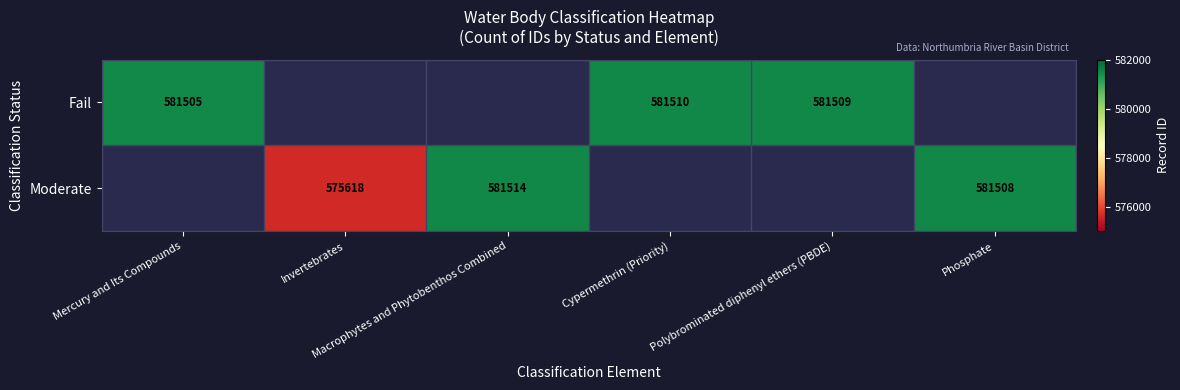

What is the minimum value for Fail?

581505.0